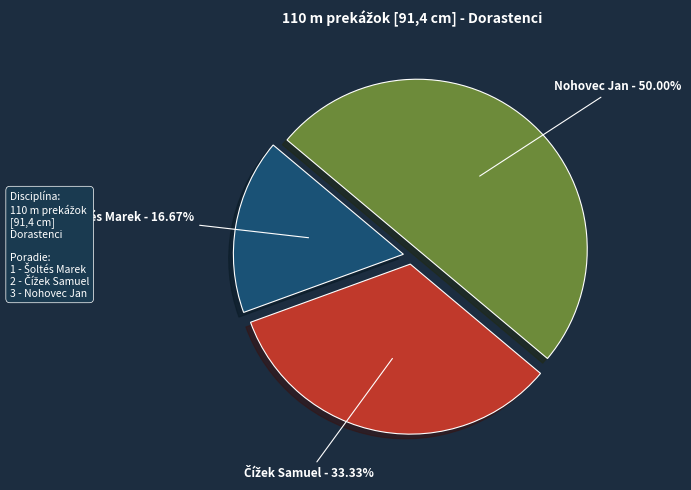

To the nearest percent, what is the difference between the largest and smallest slice percentages?

33%